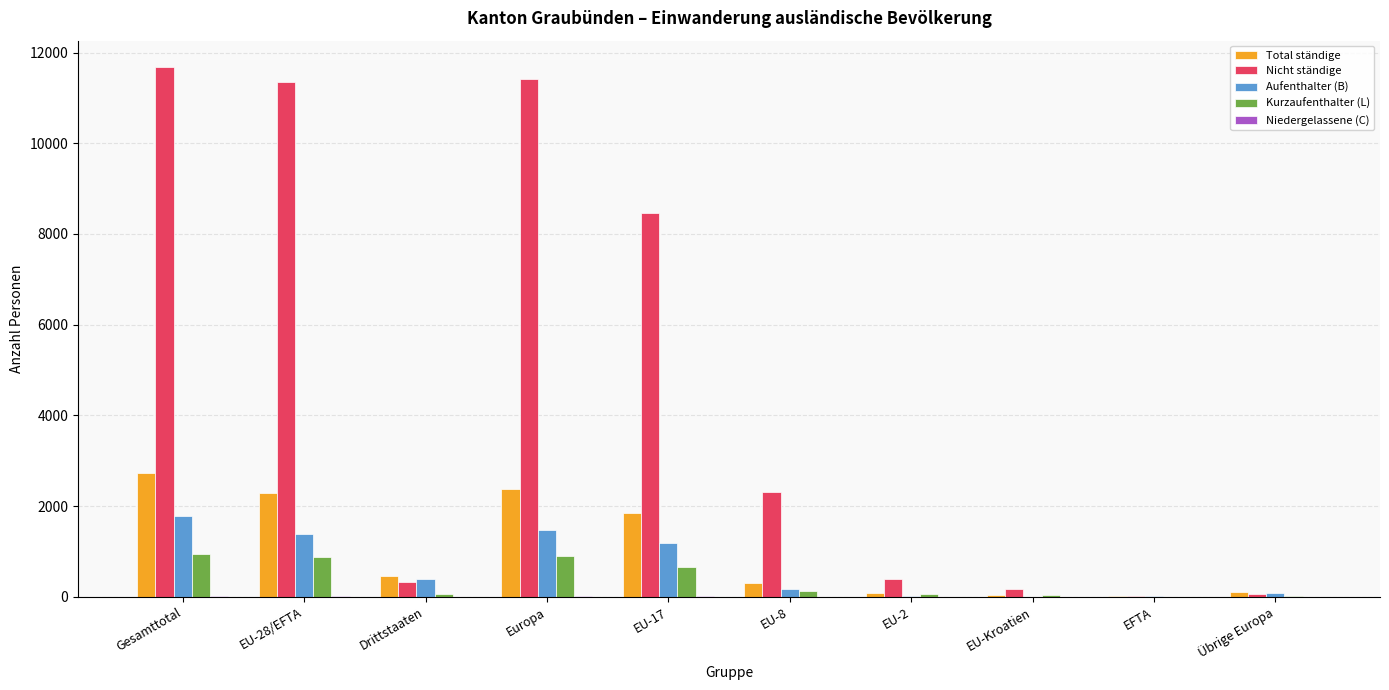

The value of Nicht ständige at EU-2 is 395. True or false?

True